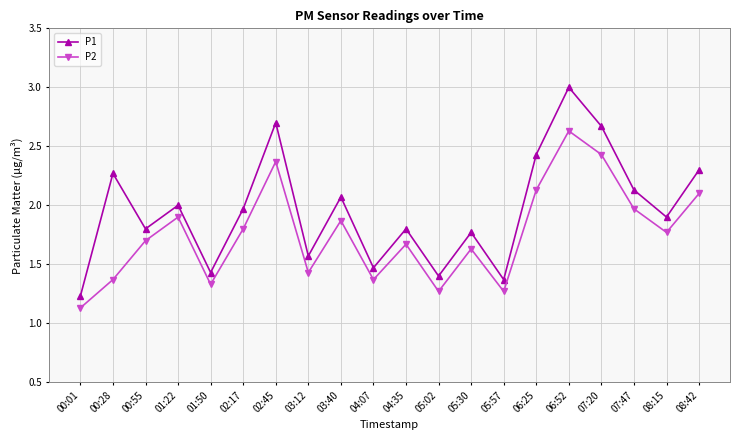

How many interior local peaks does the P2 series have?

6